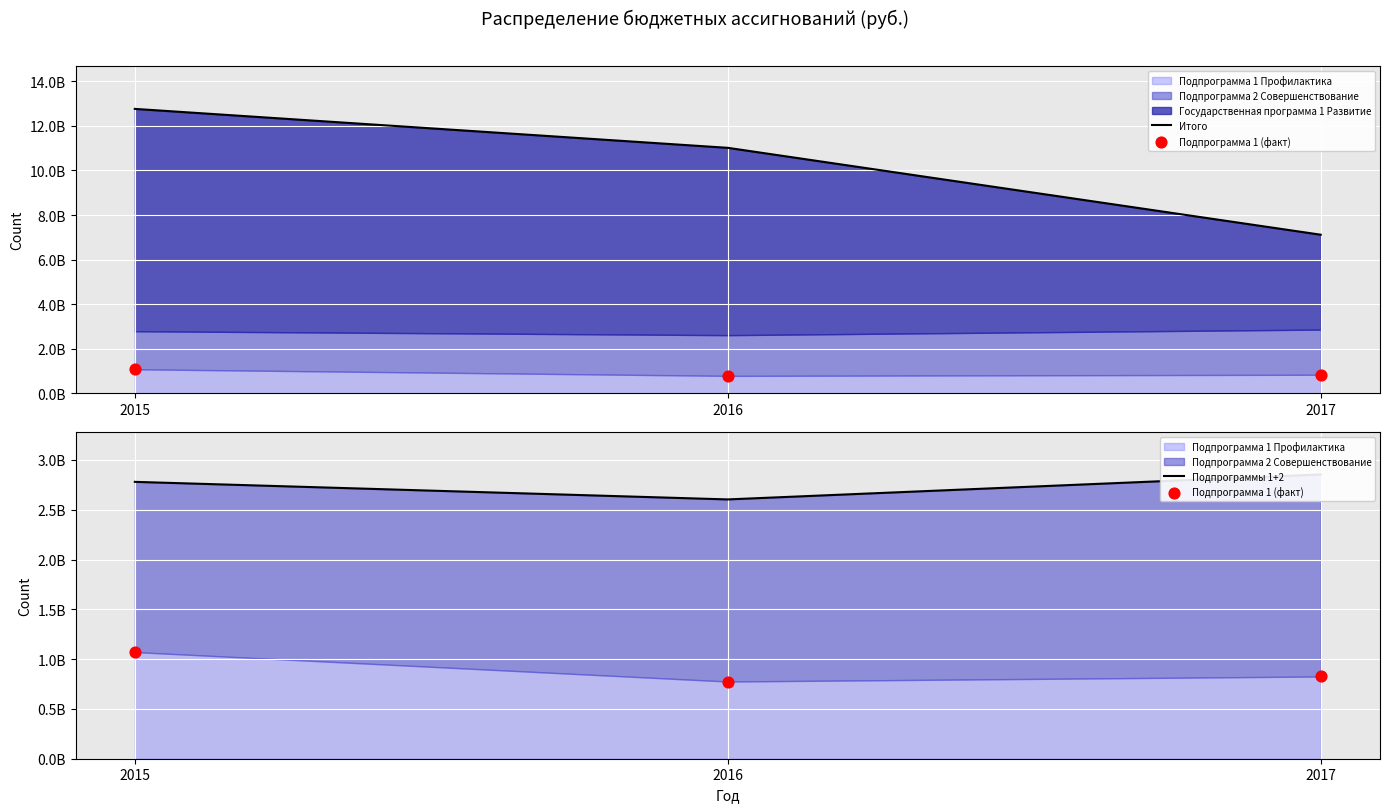

At how many categories does at least one series exceed 8322687810?

2